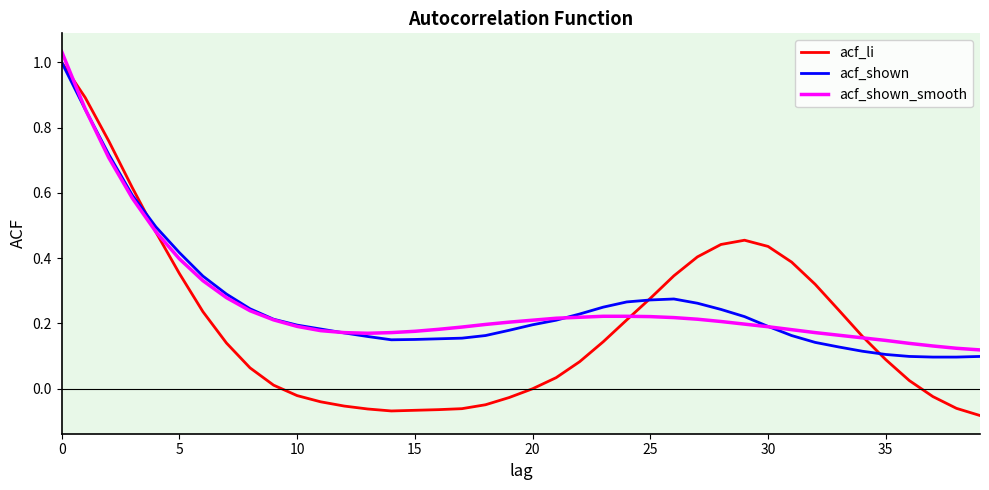

Which series has the widest spread of values?

acf_li